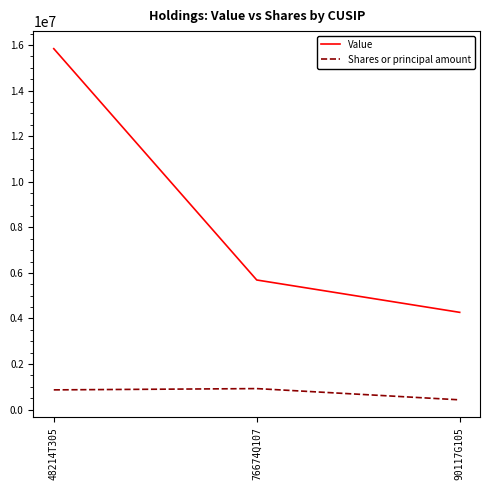

Rank the series at 48214T305 from lowest to highest value.

Shares or principal amount, Value